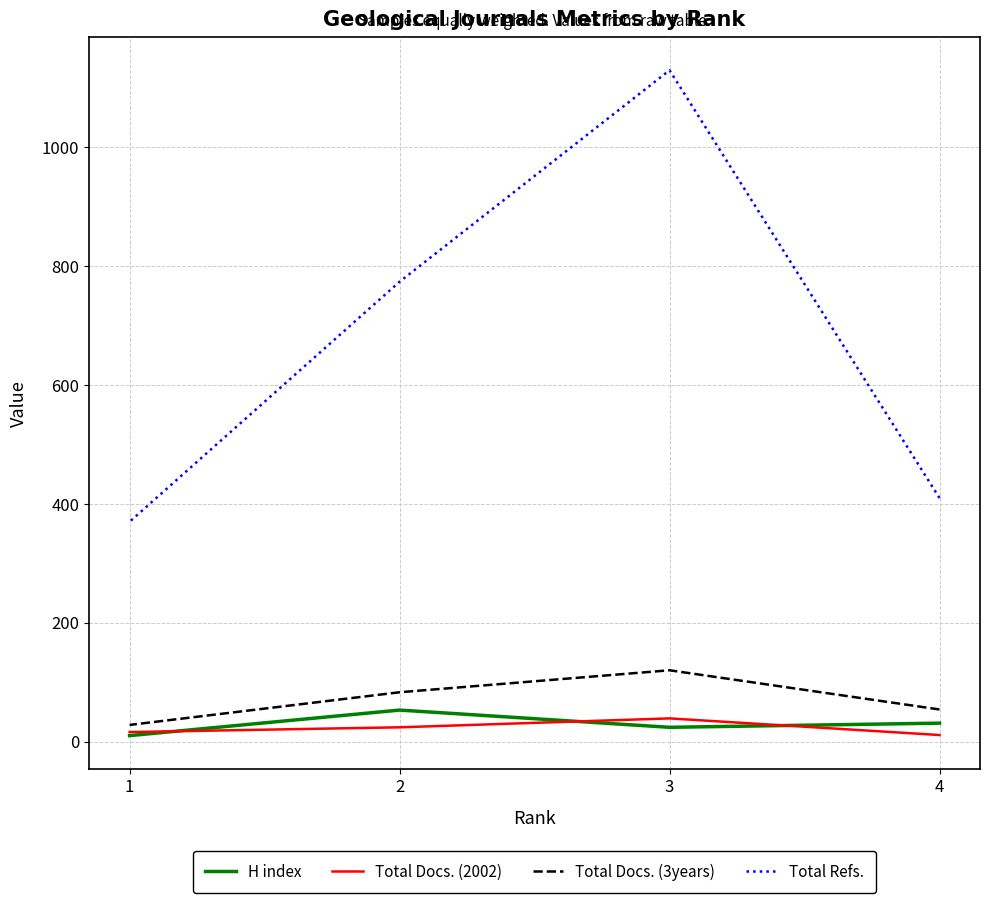

True or false: Total Refs. has a value of 370 at 1.

True